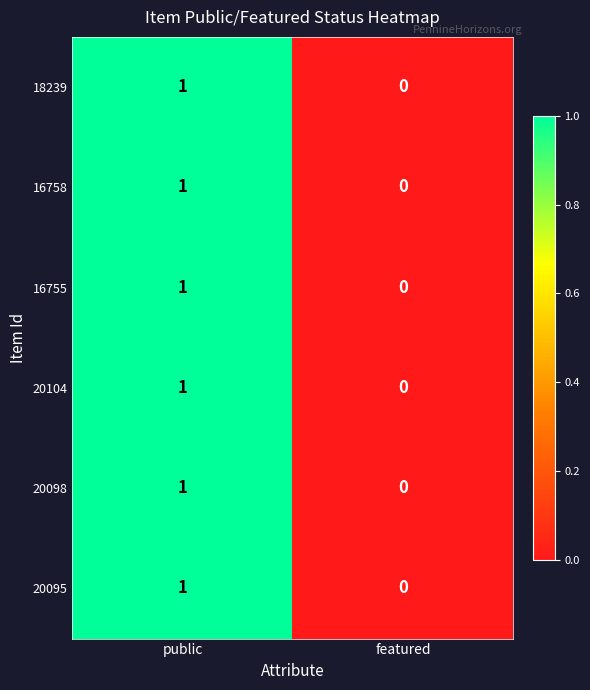

True or false: 16755 has a value of 1 at public.

True